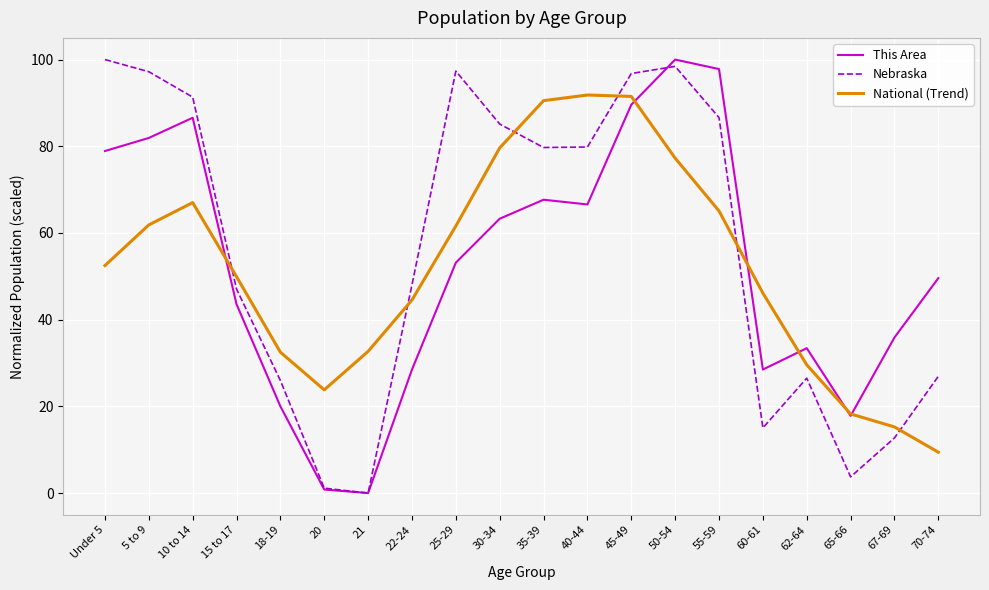

Does the chart display data point markers on the line(s)?

No